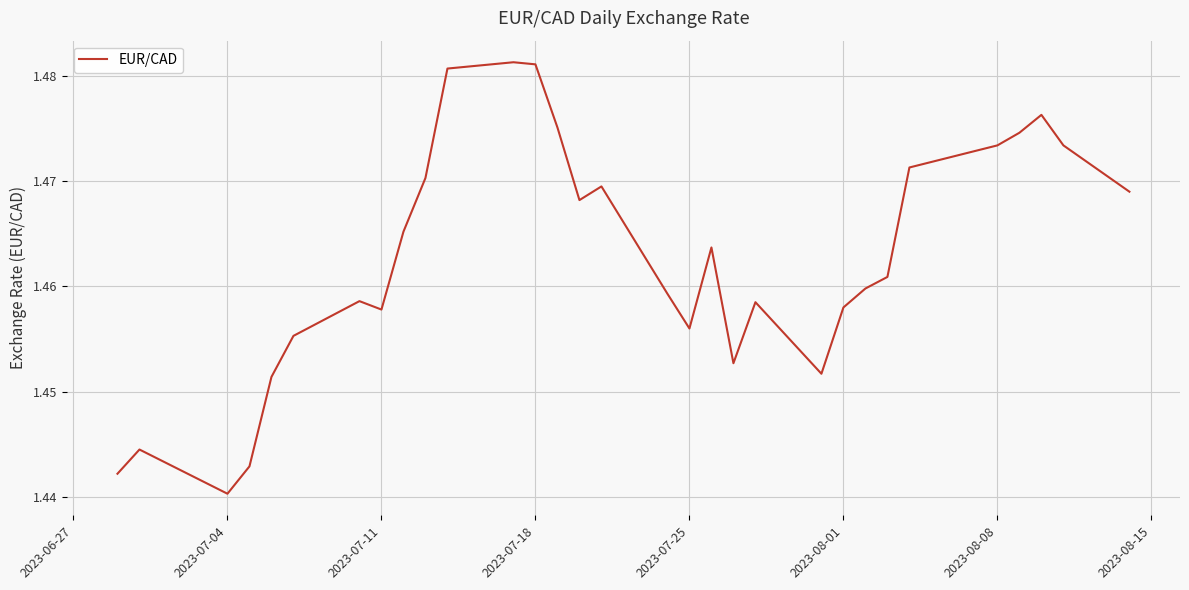

Is this an area chart (filled region under the line)?

No